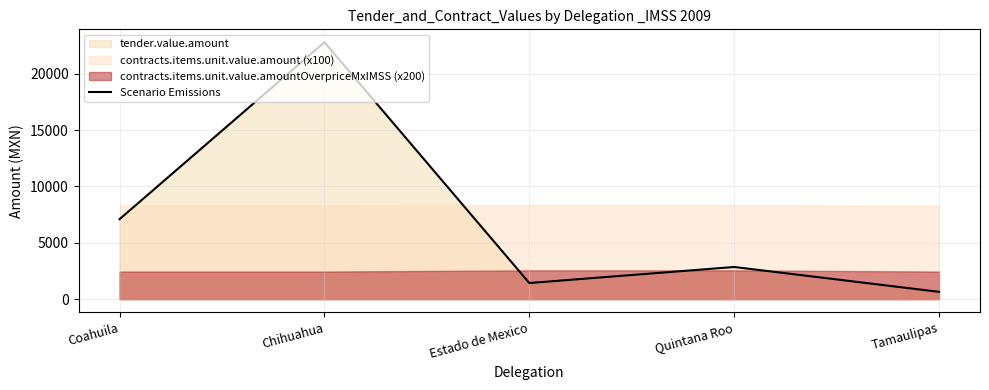

Reading left to right, list all the values displayed in this chart.

Coahuila=7099.2	Chihuahua=22800.7	Estado de Mexico=1432.7	Quintana Roo=2856.0	Tamaulipas=650.4